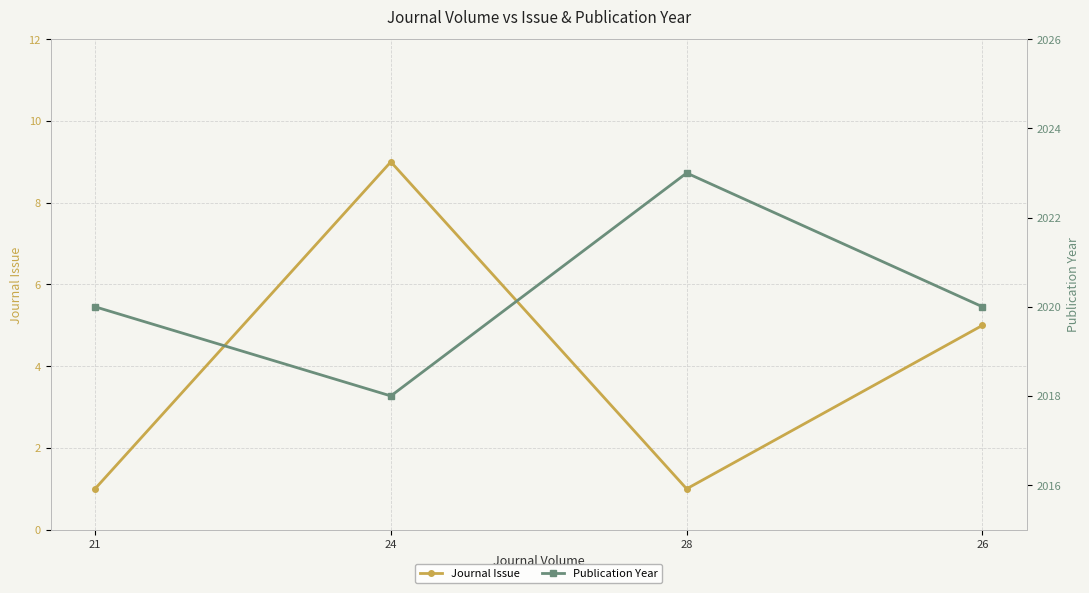

True or false: Publication Year has more than 1 interior local peaks.

False